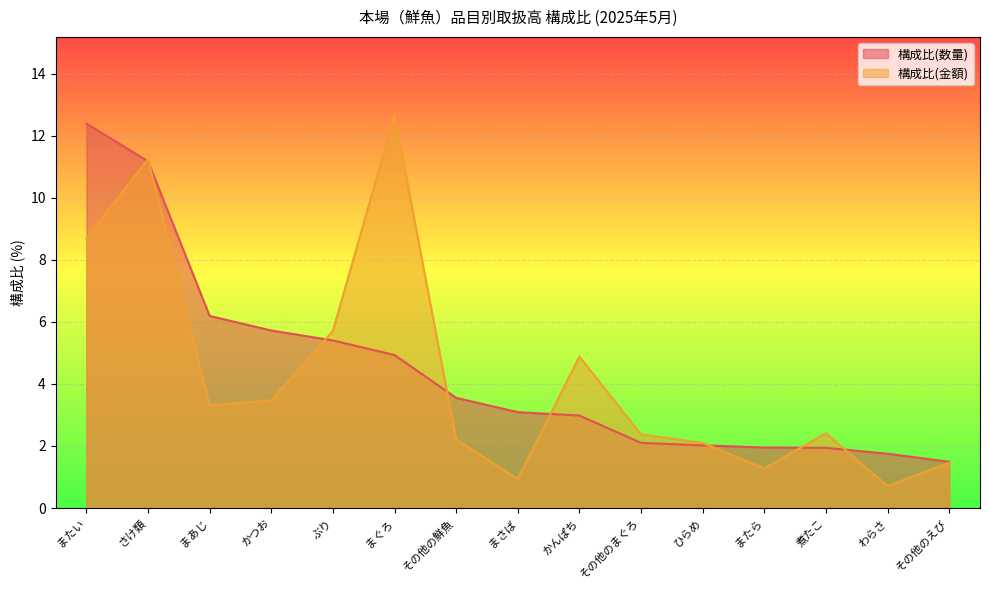

Reading right to left, extract all data points from this chart.

構成比(数量): その他のえび=1.5	わらさ=1.8	煮たこ=1.9	またら=1.9	ひらめ=2.0	その他のまぐろ=2.1	かんぱち=3.0	まさば=3.1	その他の鮮魚=3.5	まぐろ=4.9	ぶり=5.4	かつお=5.7	まあじ=6.2	さけ類=11.2	またい=12.4
構成比(金額): その他のえび=1.5	わらさ=0.7	煮たこ=2.4	またら=1.3	ひらめ=2.1	その他のまぐろ=2.4	かんぱち=4.9	まさば=0.9	その他の鮮魚=2.2	まぐろ=12.7	ぶり=5.7	かつお=3.5	まあじ=3.3	さけ類=11.2	またい=8.7